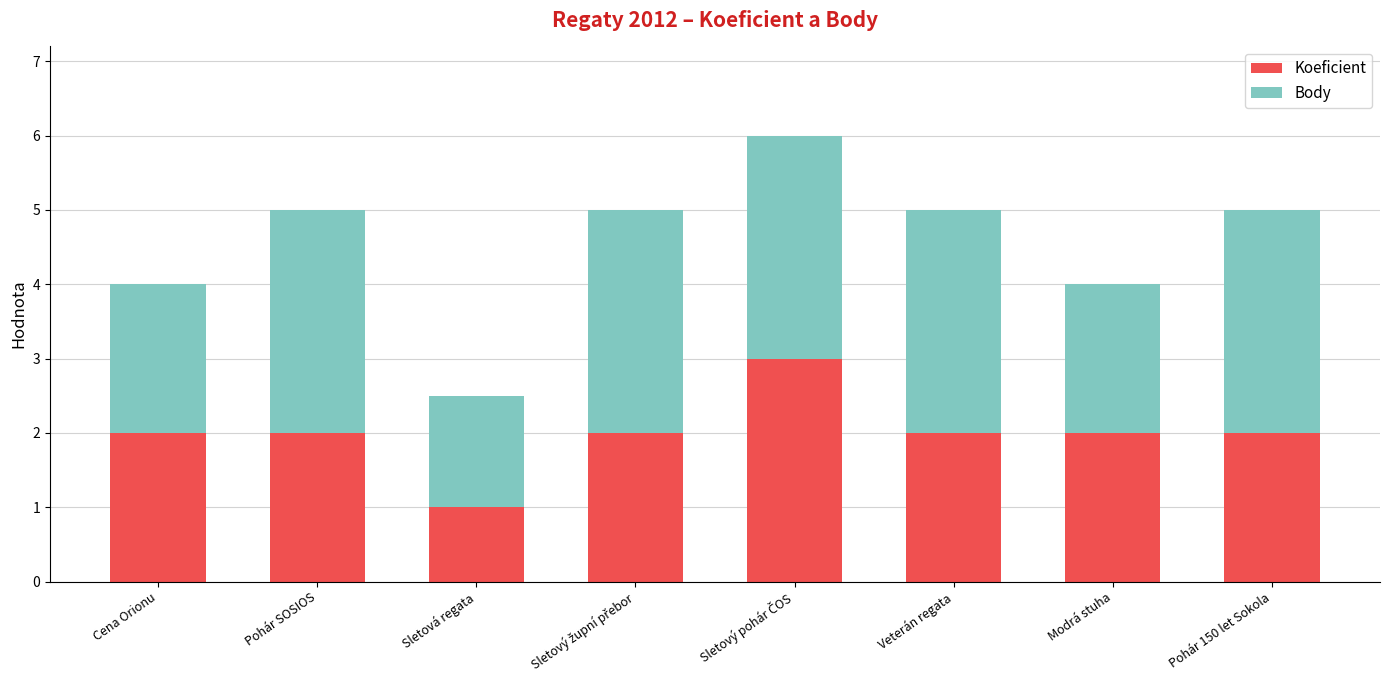

The Koeficient series shows 1.0 at Sletová regata. True or false?

True